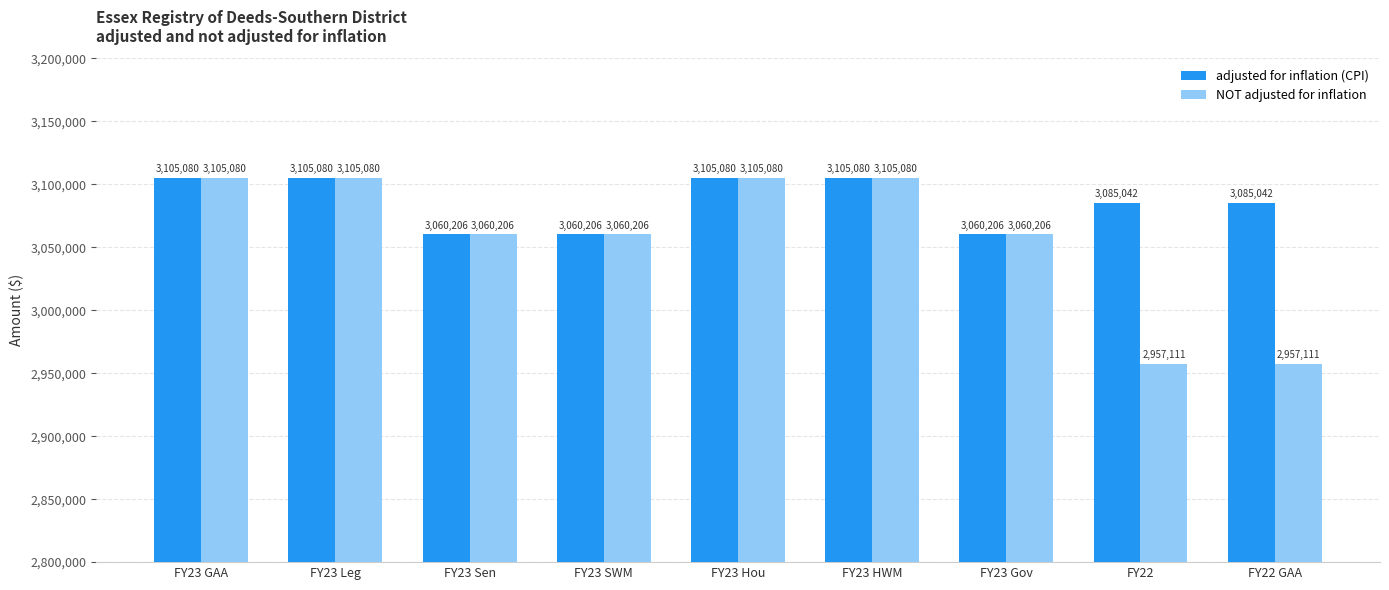

Is the value of adjusted for inflation (CPI) at FY22 GAA greater than the value of NOT adjusted for inflation at FY23 Hou?

No